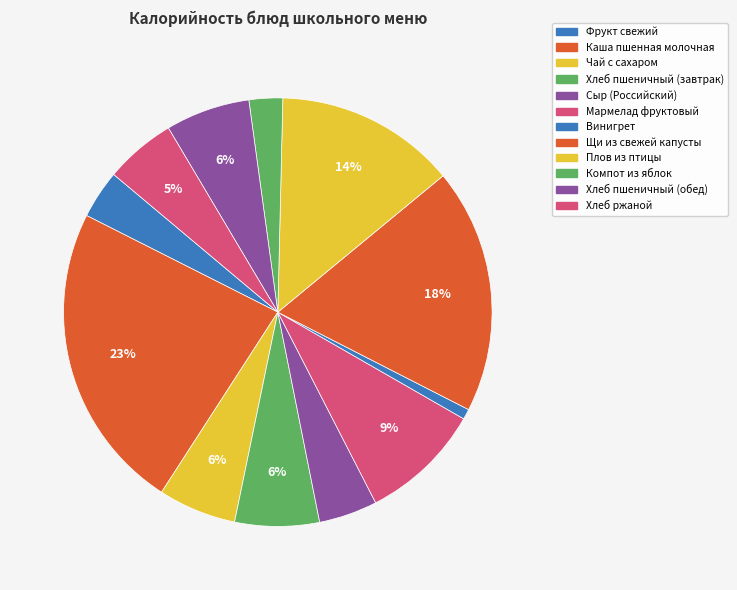

To the nearest percent, what is the combined percentage of Винигрет and Фрукт свежий?

4%